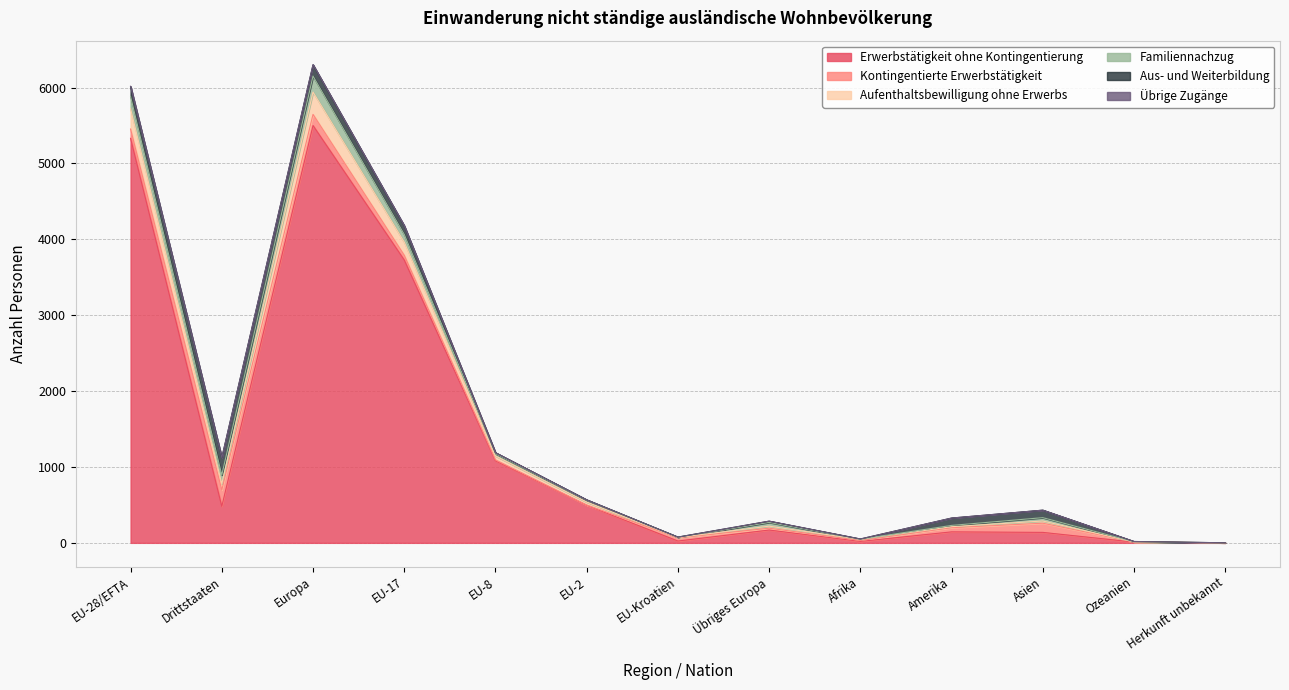

What is the average value of the Aufenthaltsbewilligung ohne Erwerbs series?

76